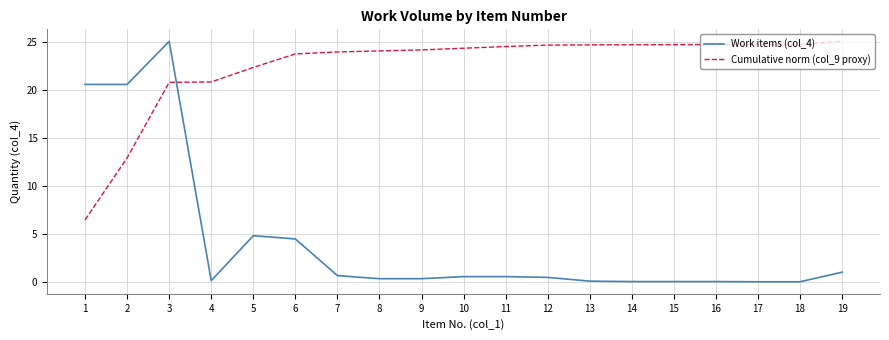

What is the sum of the Work items (col_4) values at 15 and 3?

25.1